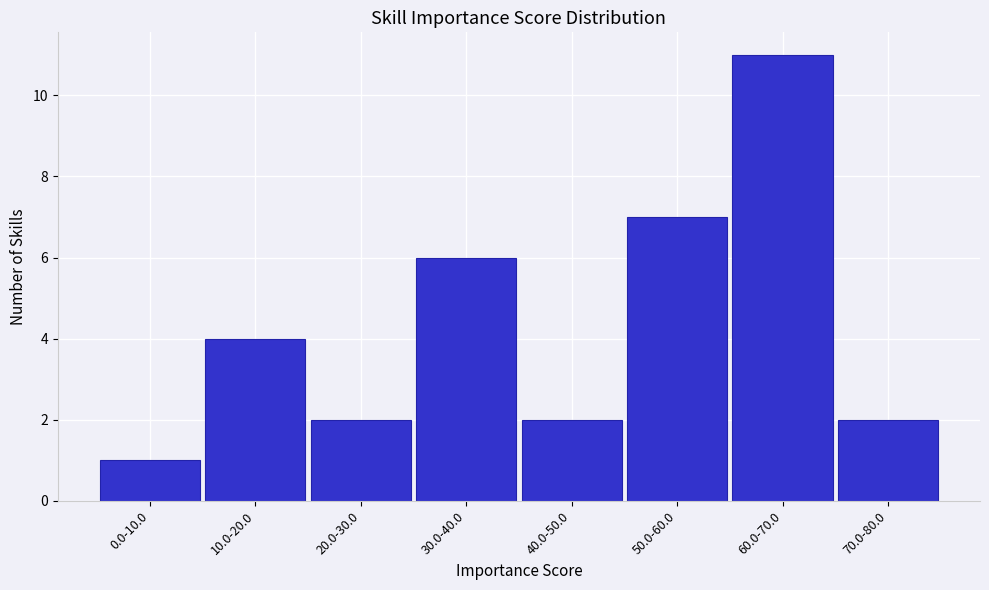

Reading right to left, what are all the values shown in this chart?

70.0-80.0=2	60.0-70.0=11	50.0-60.0=7	40.0-50.0=2	30.0-40.0=6	20.0-30.0=2	10.0-20.0=4	0.0-10.0=1